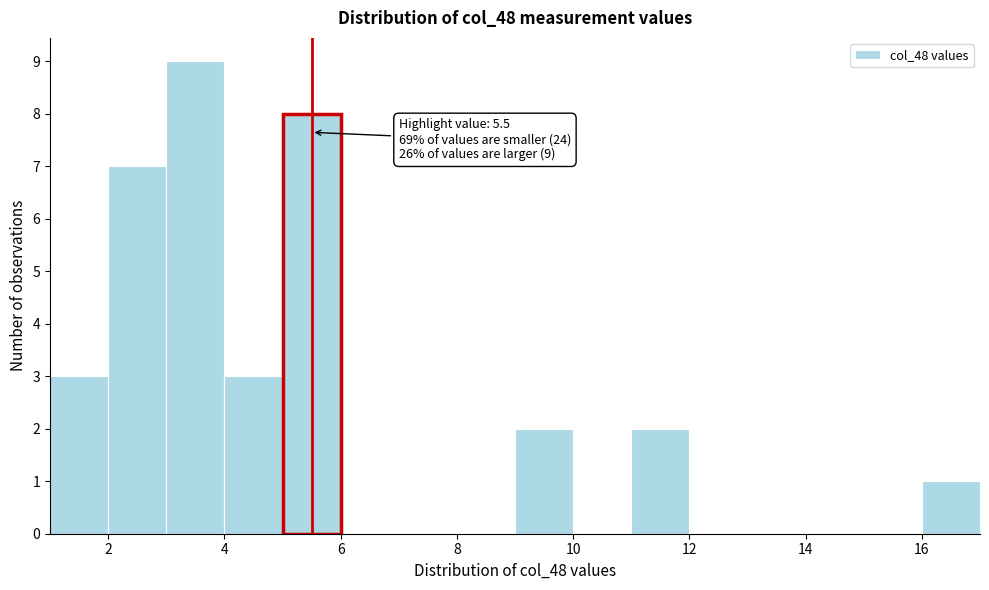

Which range on the x-axis has the tallest bar?

3 to 4